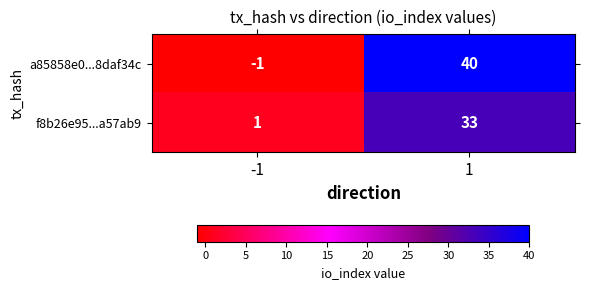

At which category does the chart reach its minimum across all series?

-1